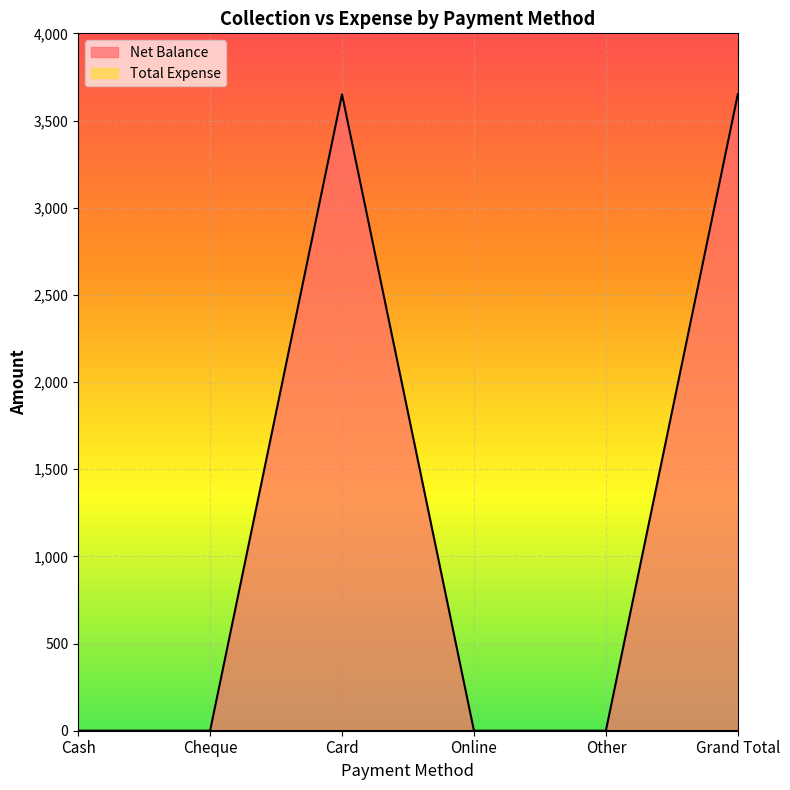

Where is the data nearest to the value 1825?

Cash